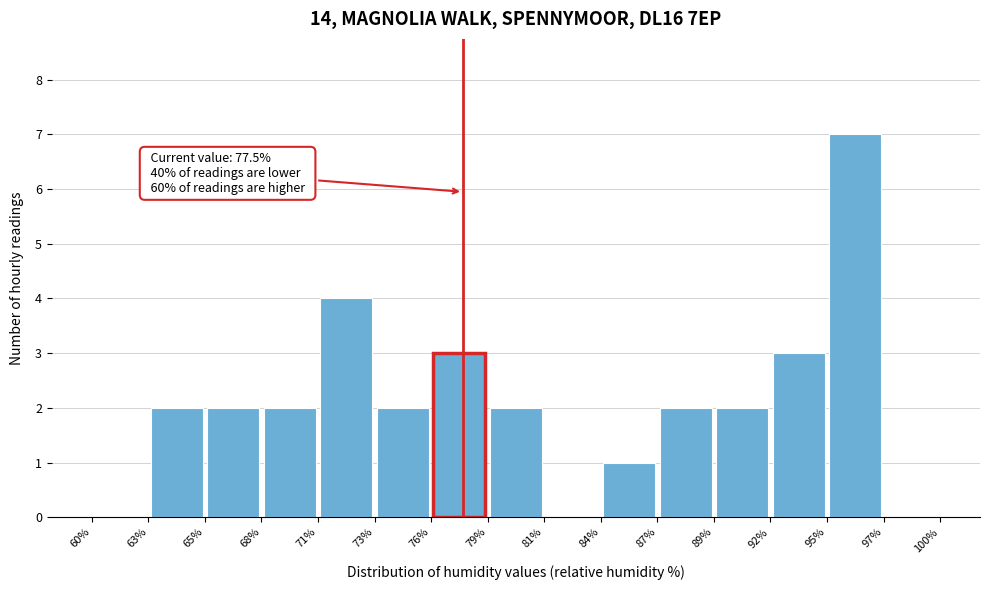

Which range on the x-axis has the tallest bar?

95% to 97%